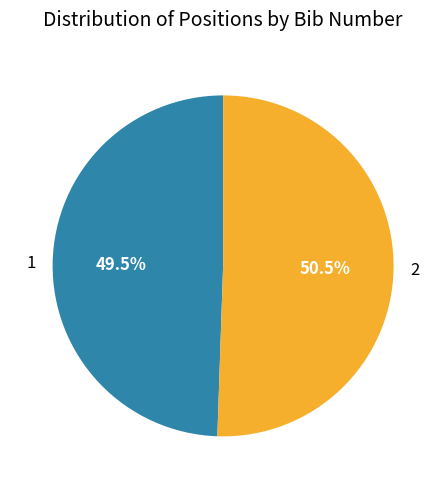

Is the sum of 2 and 1 greater than half?

Yes